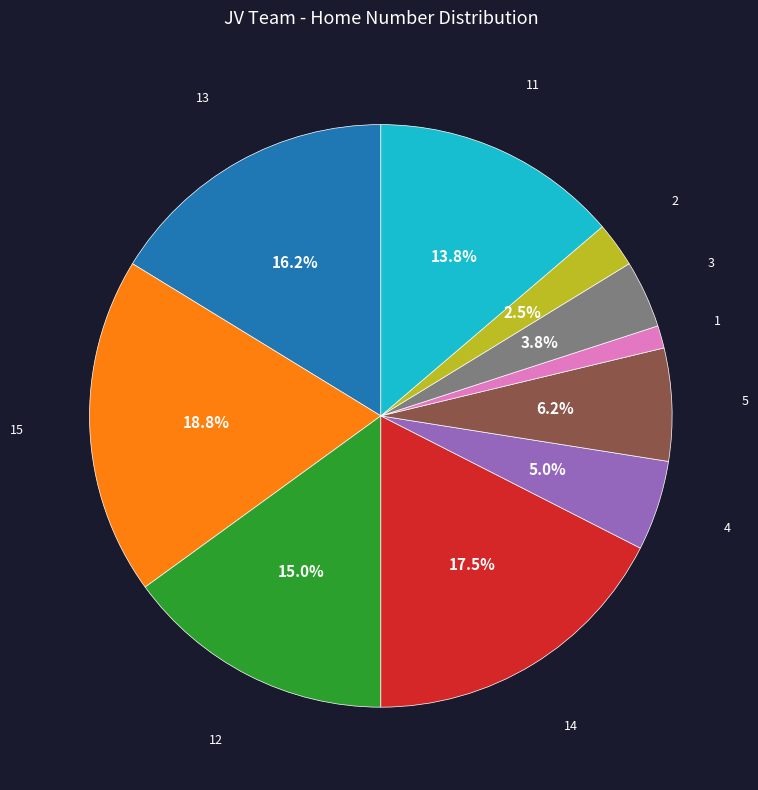

Is there a majority slice in this chart?

No